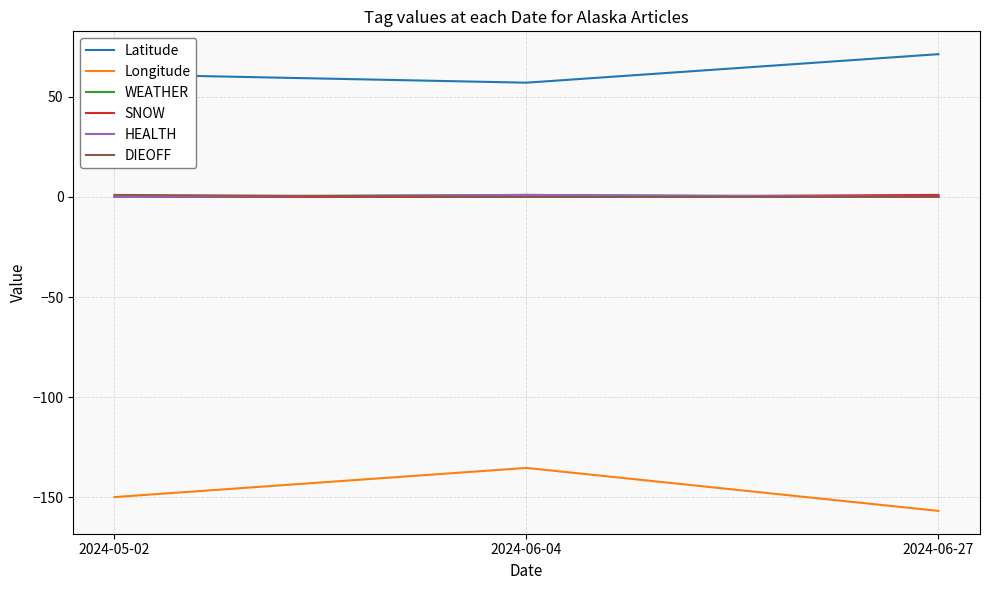

Does the chart display data point markers on the line(s)?

No